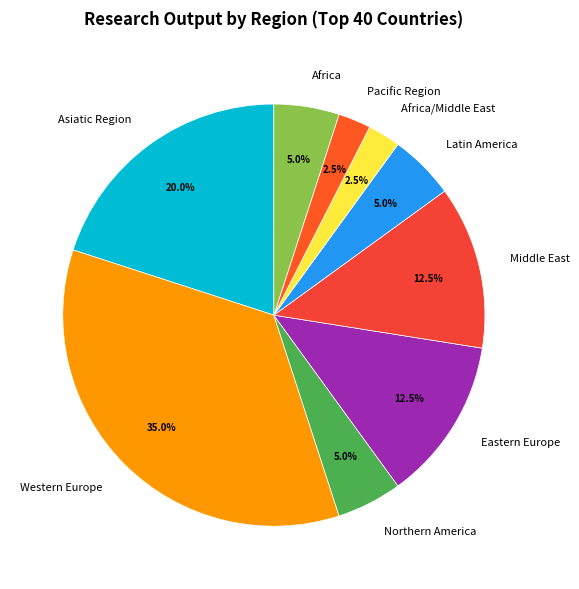

What is the ratio of the value at Middle East to the value at Northern America?

2.5